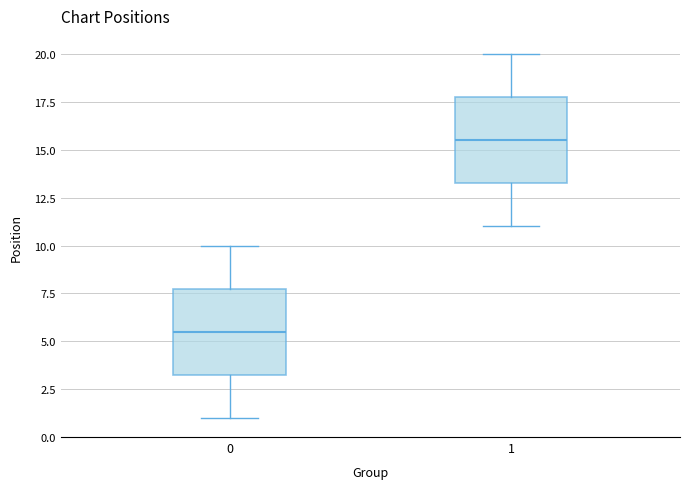

Which box's median line is the lowest?

0